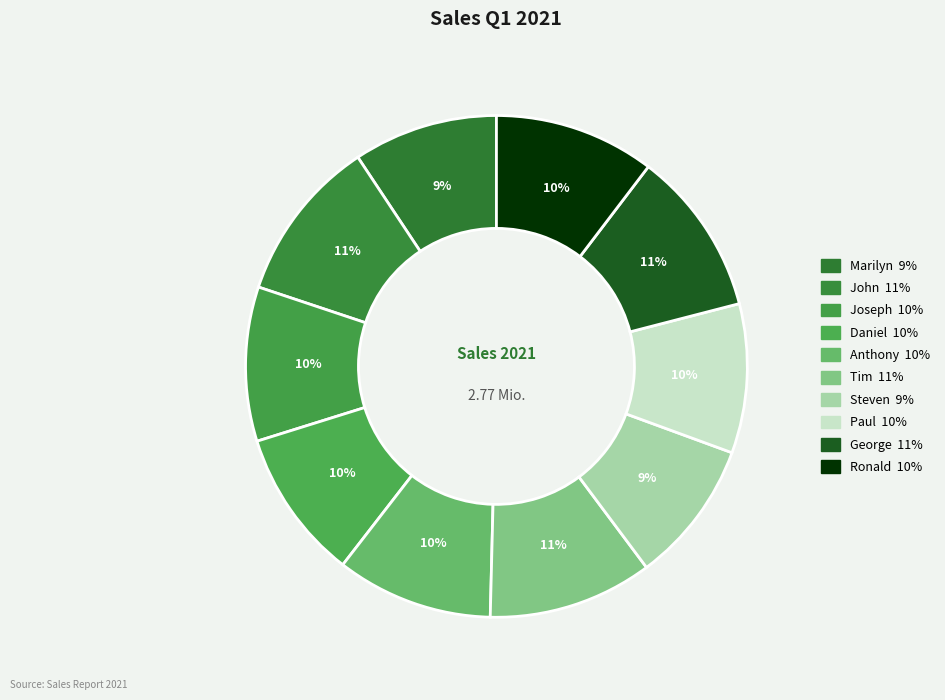

How many segments does this pie chart have?

10